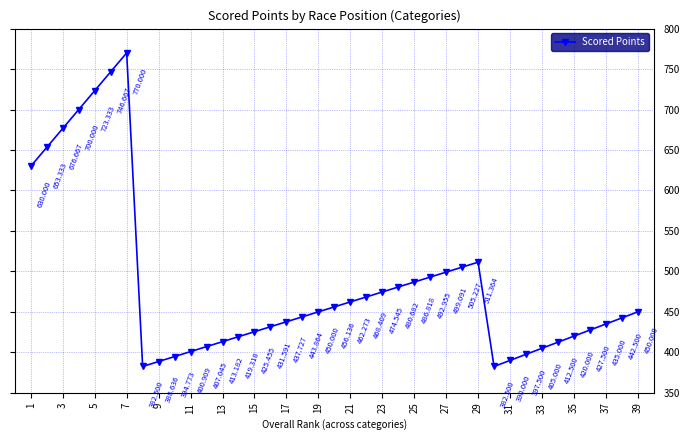

How many points are higher than both their immediate neighbors (excluding endpoints)?

2